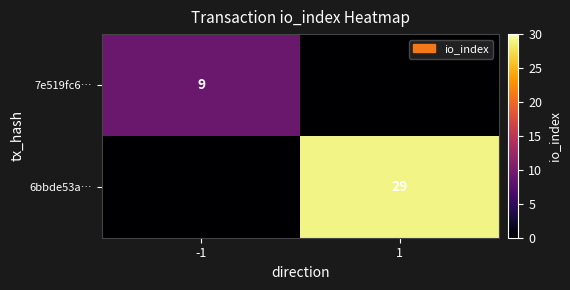

The 6bbde53a… series shows 11 at 1. True or false?

False